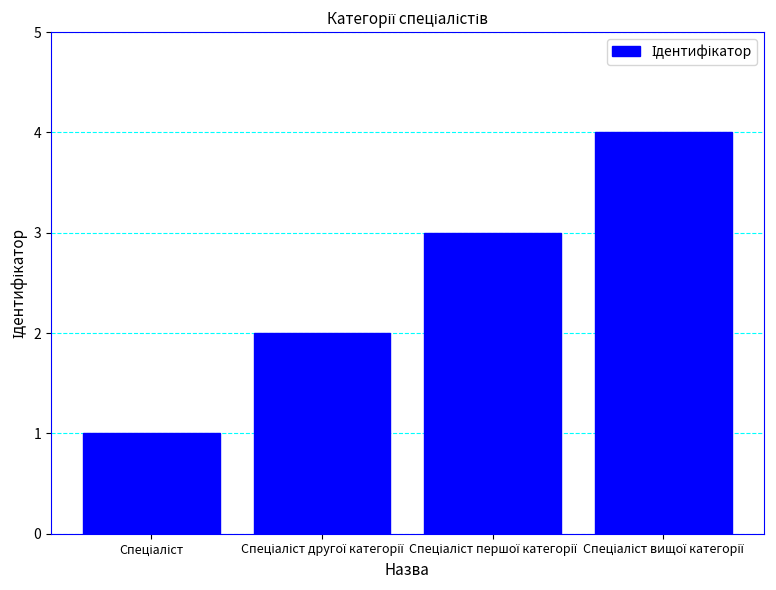

Count the number of data series in this chart.

1